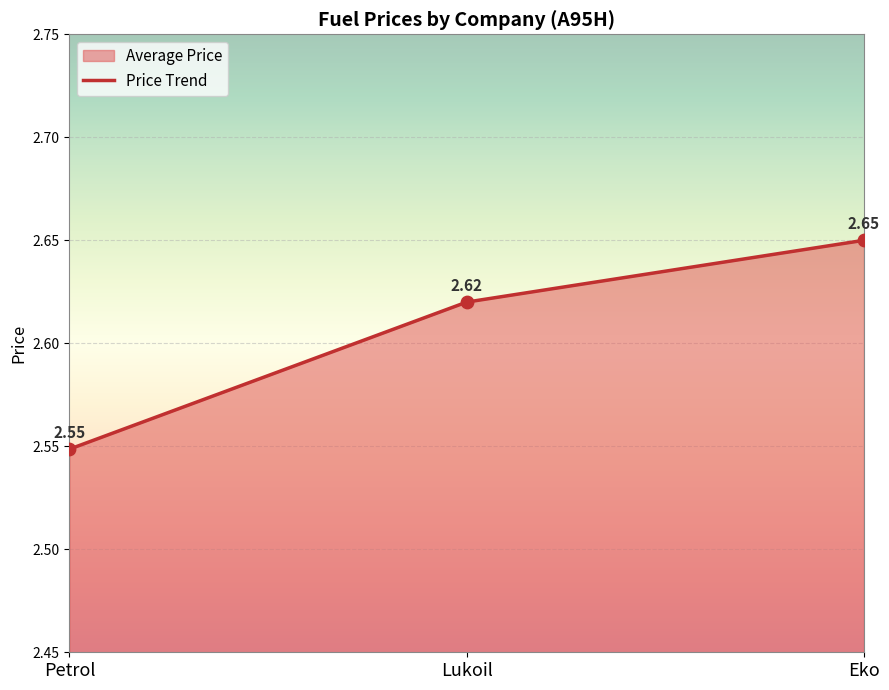

What is the change in value from Petrol to Lukoil?

+0.1